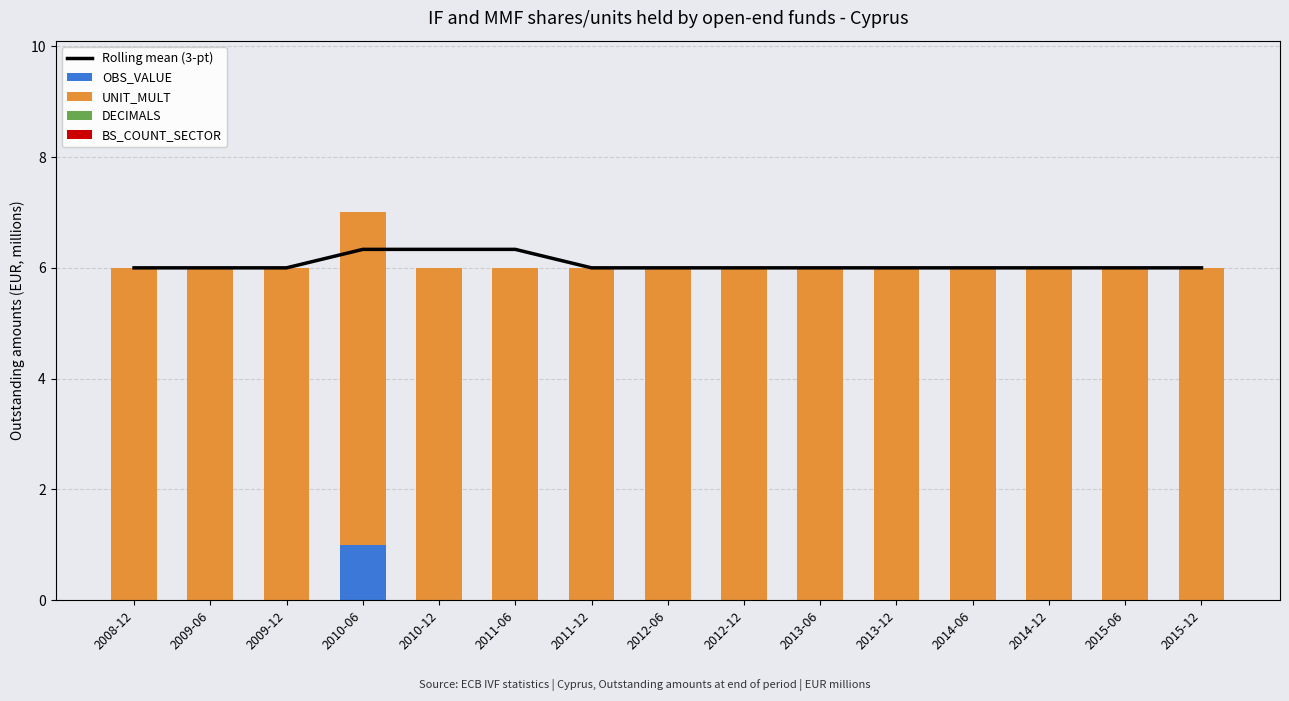

The value of Rolling mean (3-pt) at 2015-06 is 2.7. True or false?

False